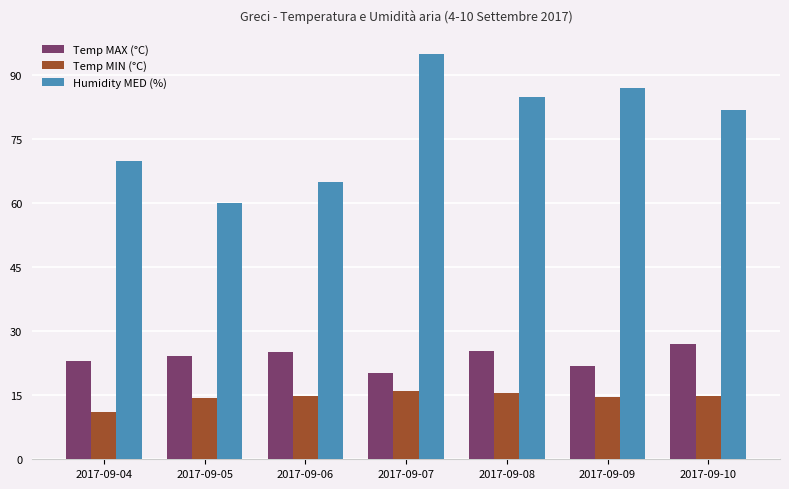

The Humidity MED (%) series shows 13.5 at 2017-09-05. True or false?

False